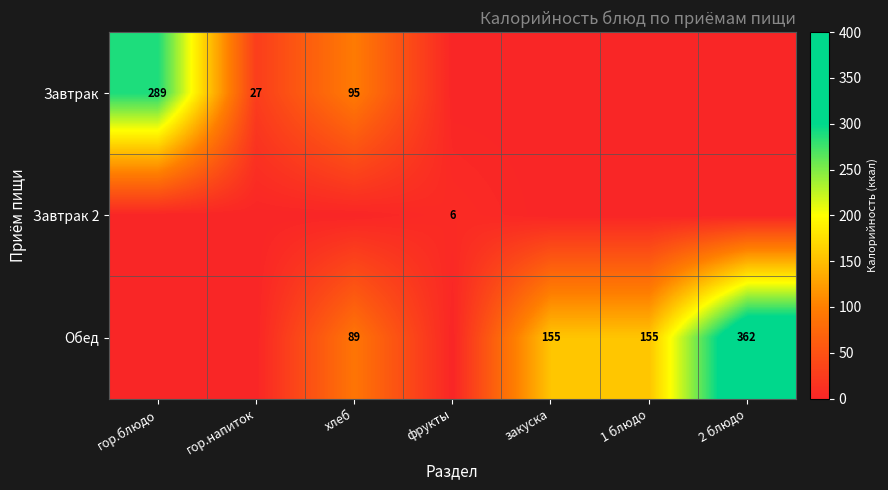

At which category is the sum across all series the highest?

2 блюдо